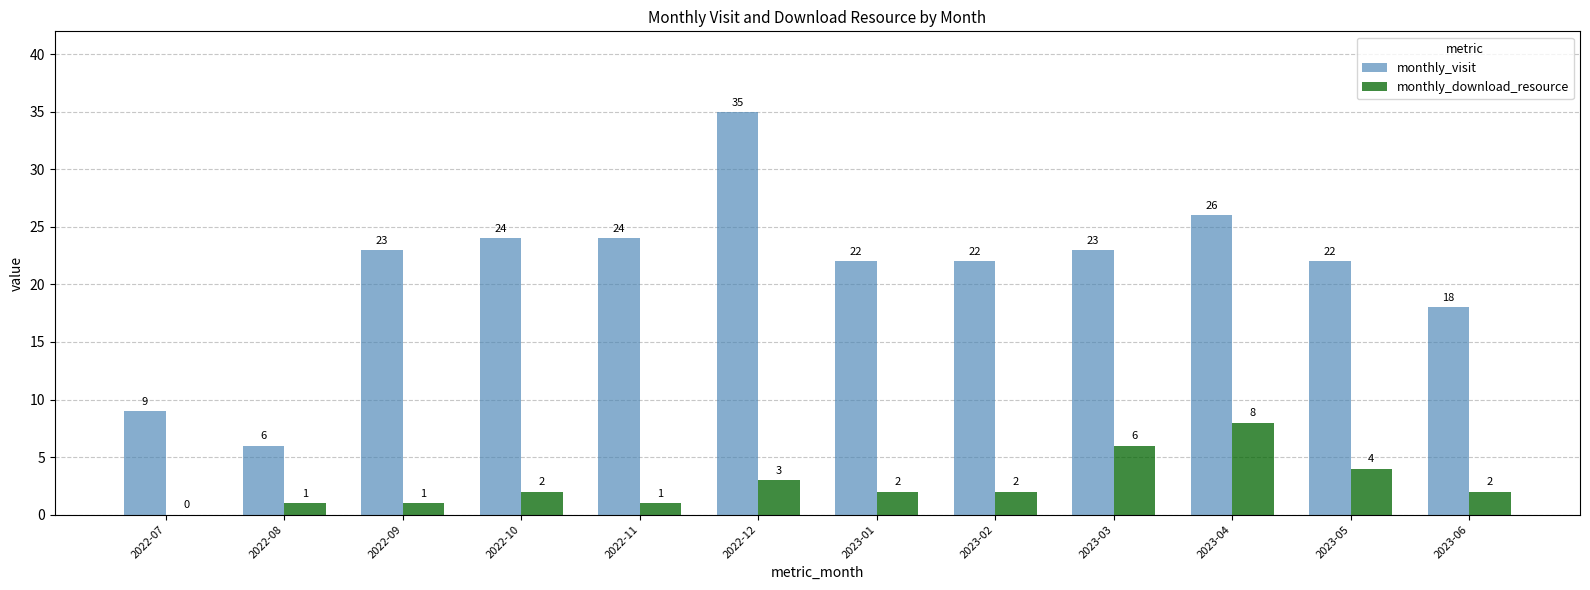

Count the monthly_download_resource values in the range 1 to 4.

9